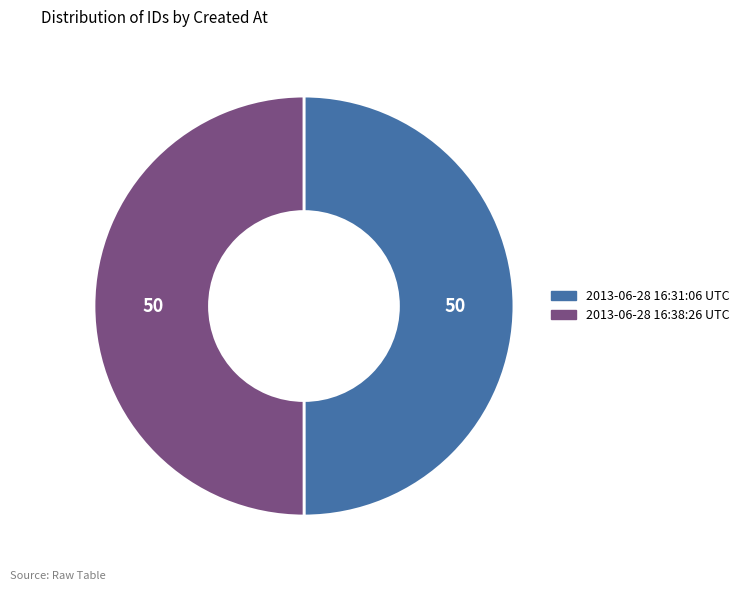

What is the ratio of the value at 2013-06-28 16:38:26 UTC to the value at 2013-06-28 16:31:06 UTC?

1.0